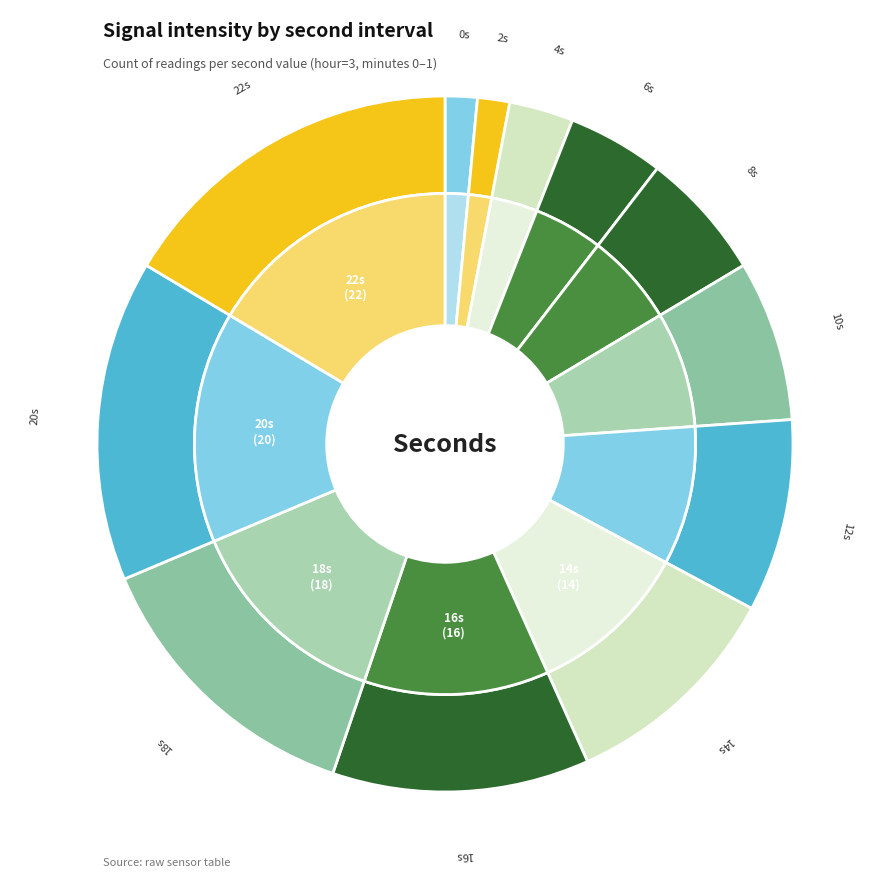

To the nearest percent, what portion does 12 represent?

9%